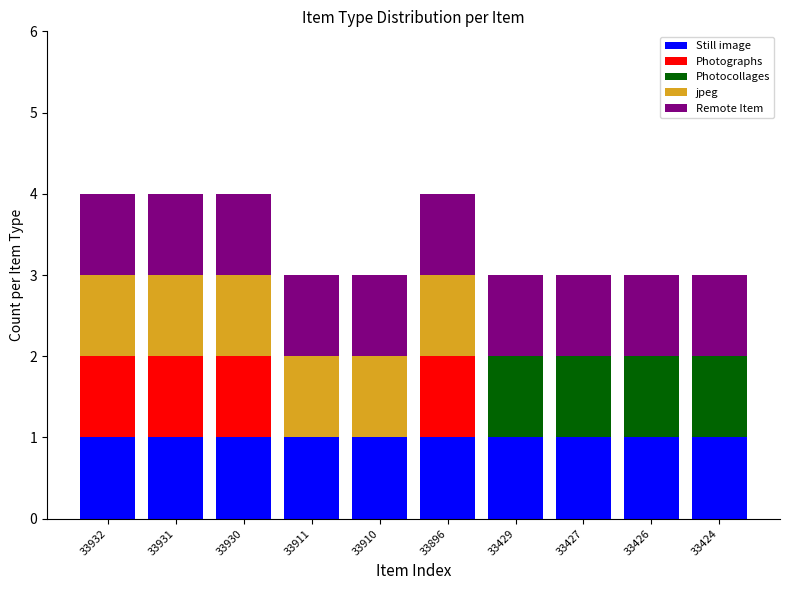

Are the bars horizontal?

No